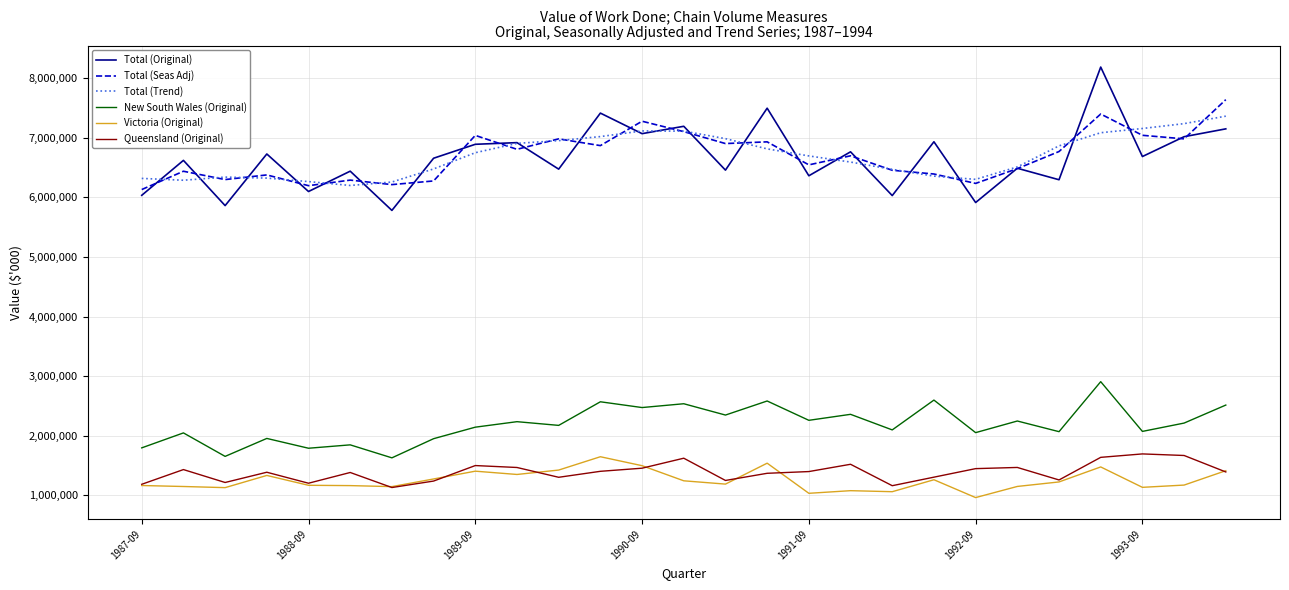

Which series has the largest range (max minus min)?

Total (Original)